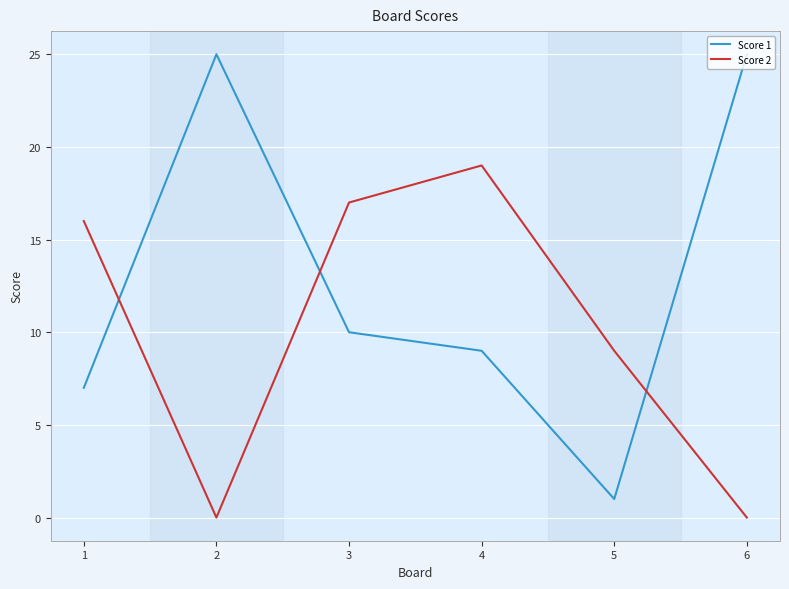

At which category is the sum across all series the highest?

4